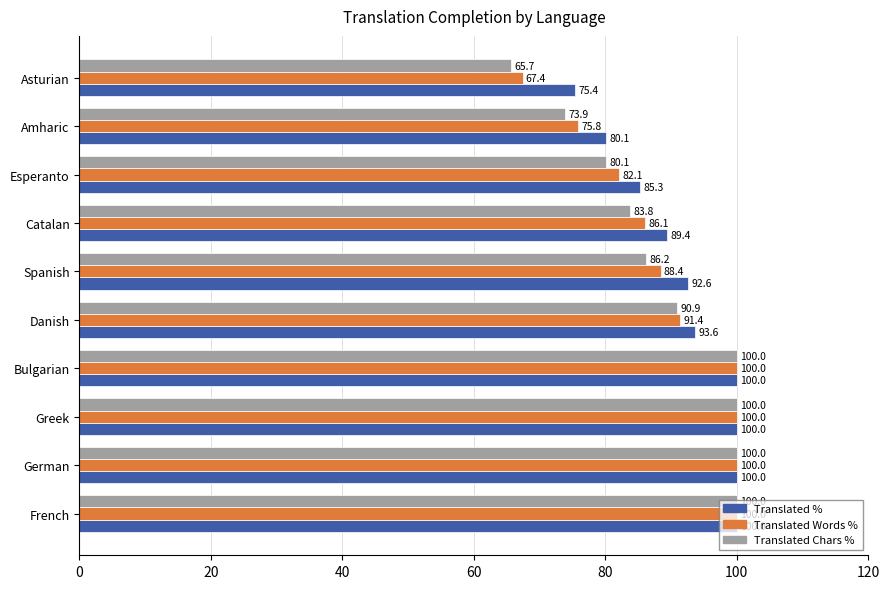

Which series changed the most between German and Esperanto?

Translated Chars %